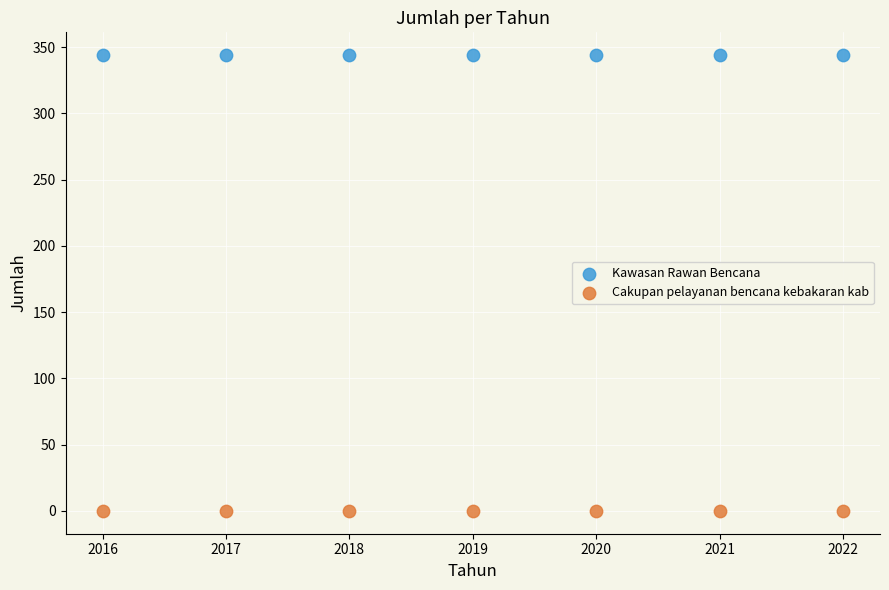

What are all the series names shown in the legend?

Kawasan Rawan Bencana, Cakupan pelayanan bencana kebakaran kab